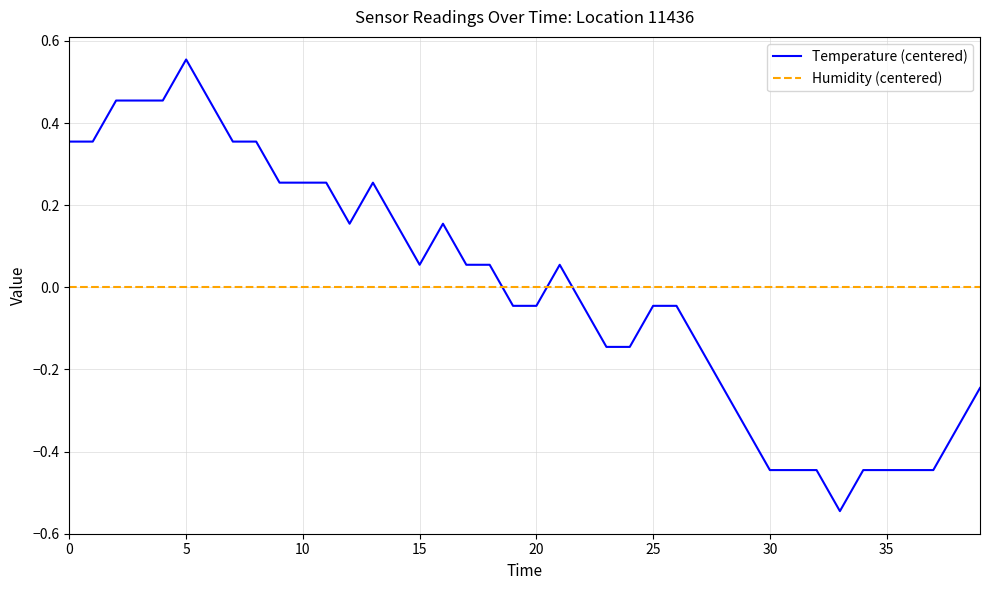

List the series in order of their peak value, lowest first.

Humidity (centered), Temperature (centered)